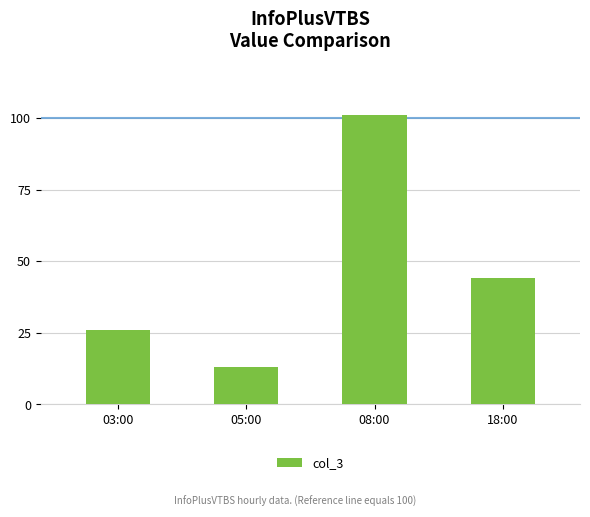

What is the greatest value displayed?

101